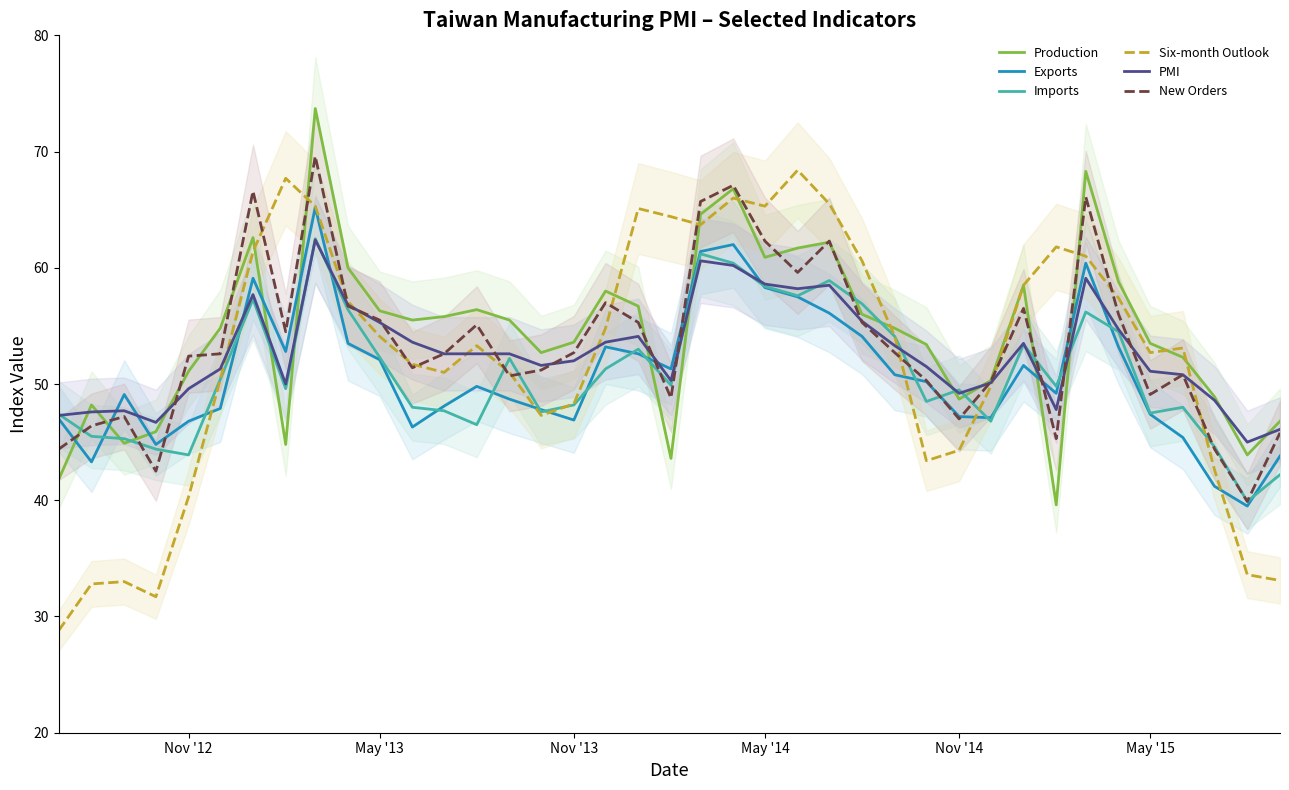

True or false: Imports has more than 1 interior local peaks.

True